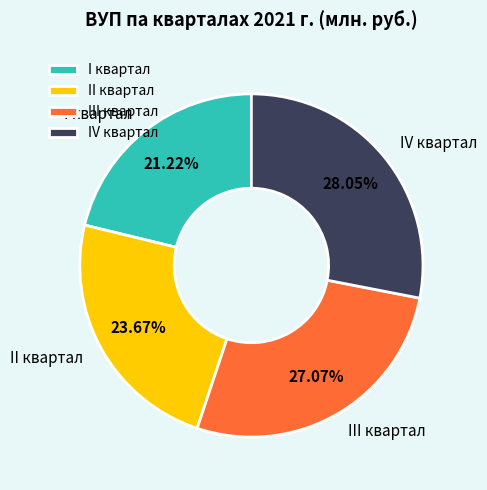

Does any single category account for the majority?

No